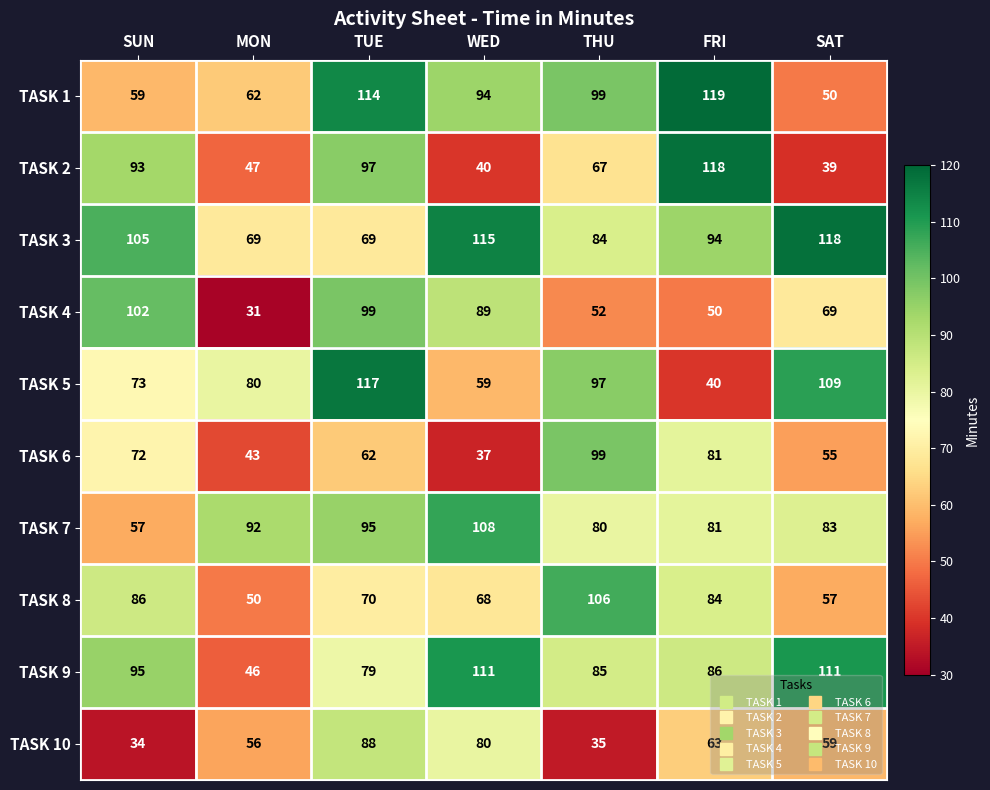

What is the average value of the TASK 9 series?

88